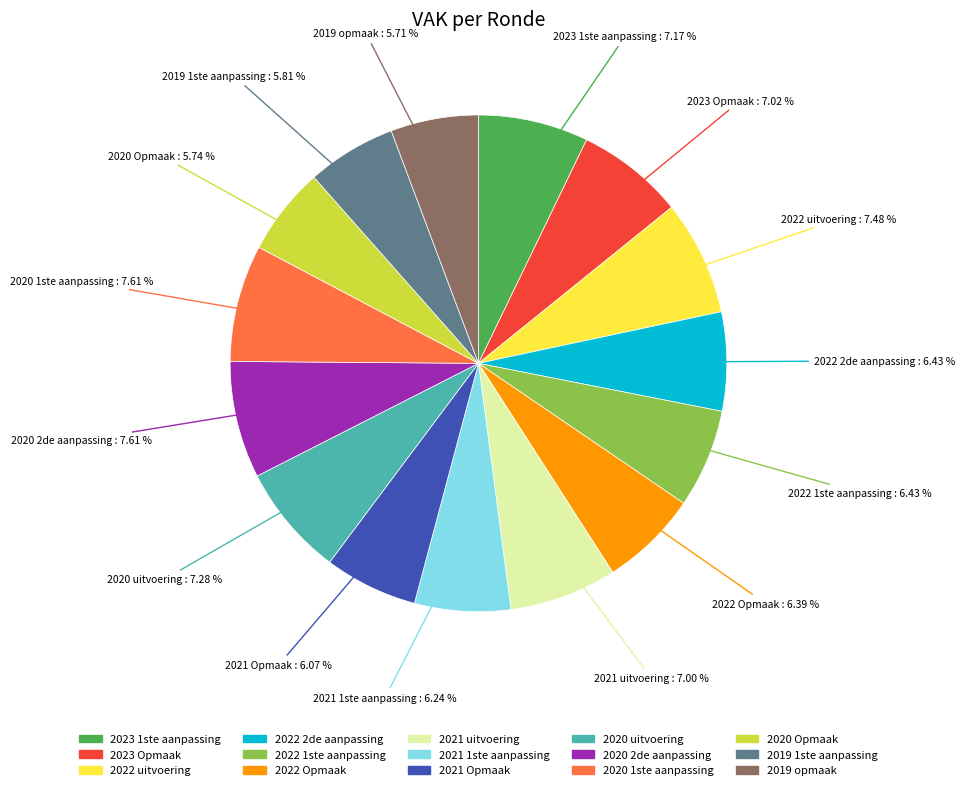

To the nearest percent, what is the average slice percentage?

7%